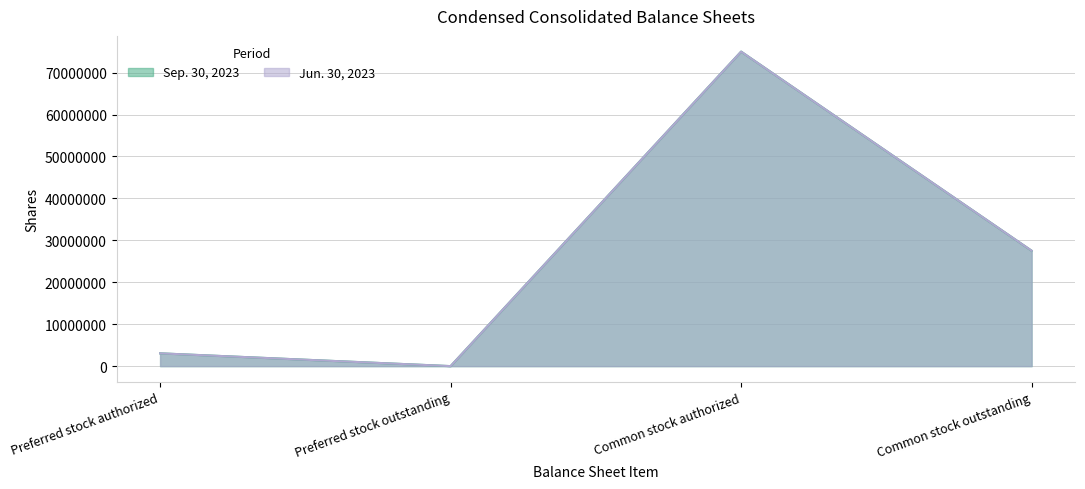

Does the chart display data point markers on the line(s)?

No